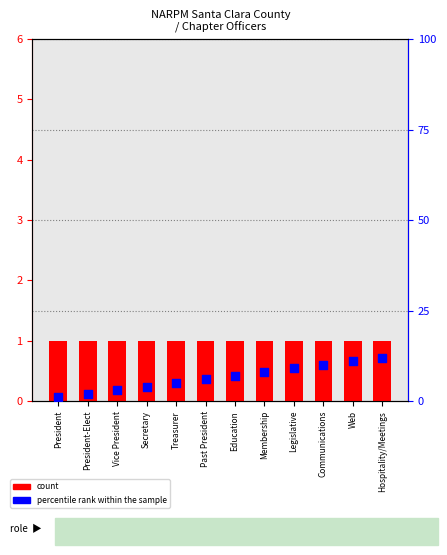

What are all the series names shown in the legend?

count, percentile rank within the sample